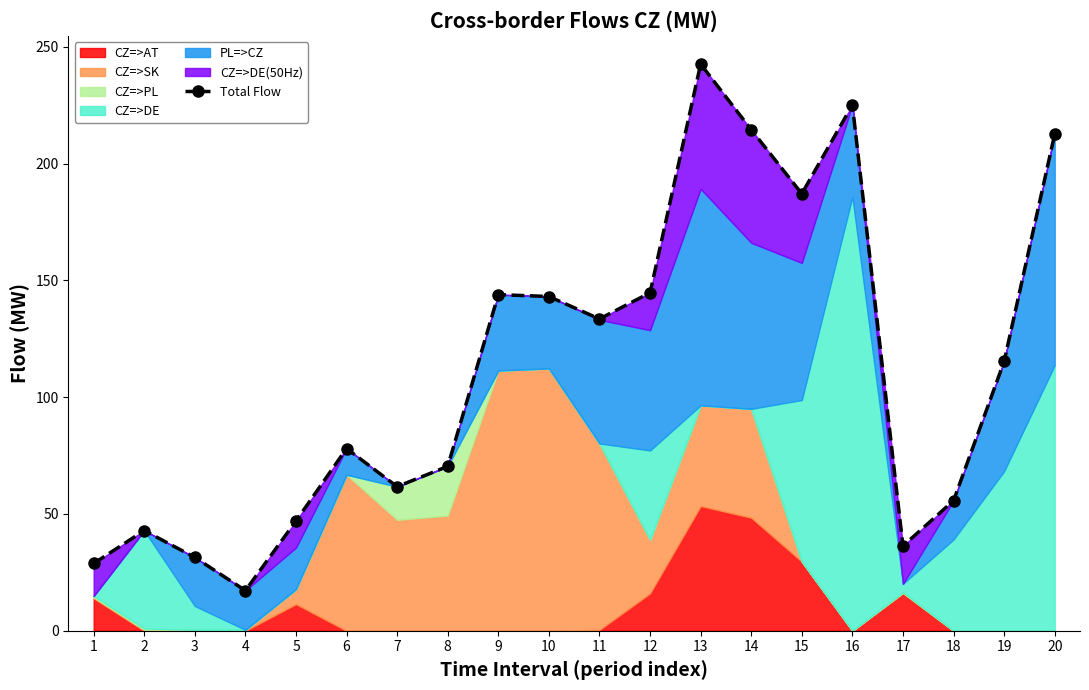

Which label corresponds to the smallest value in the chart?

4